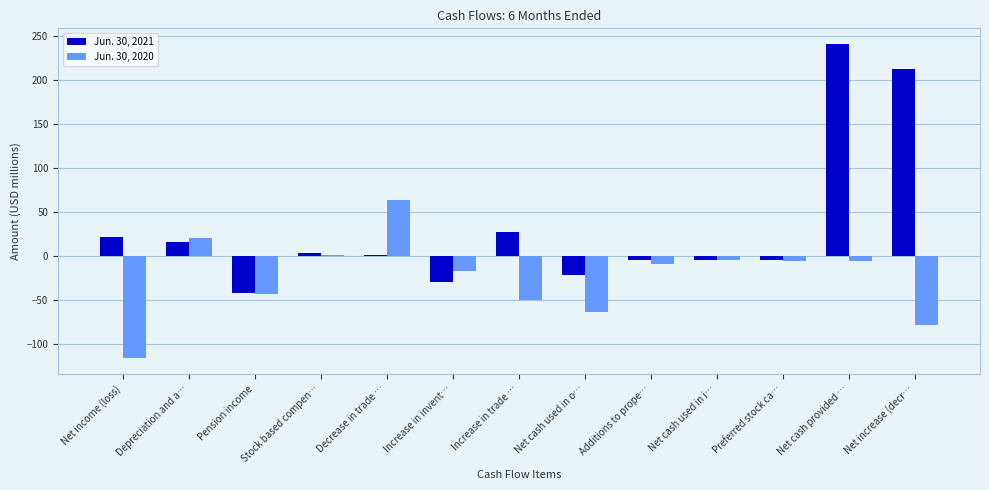

How many groups of bars are there?

13